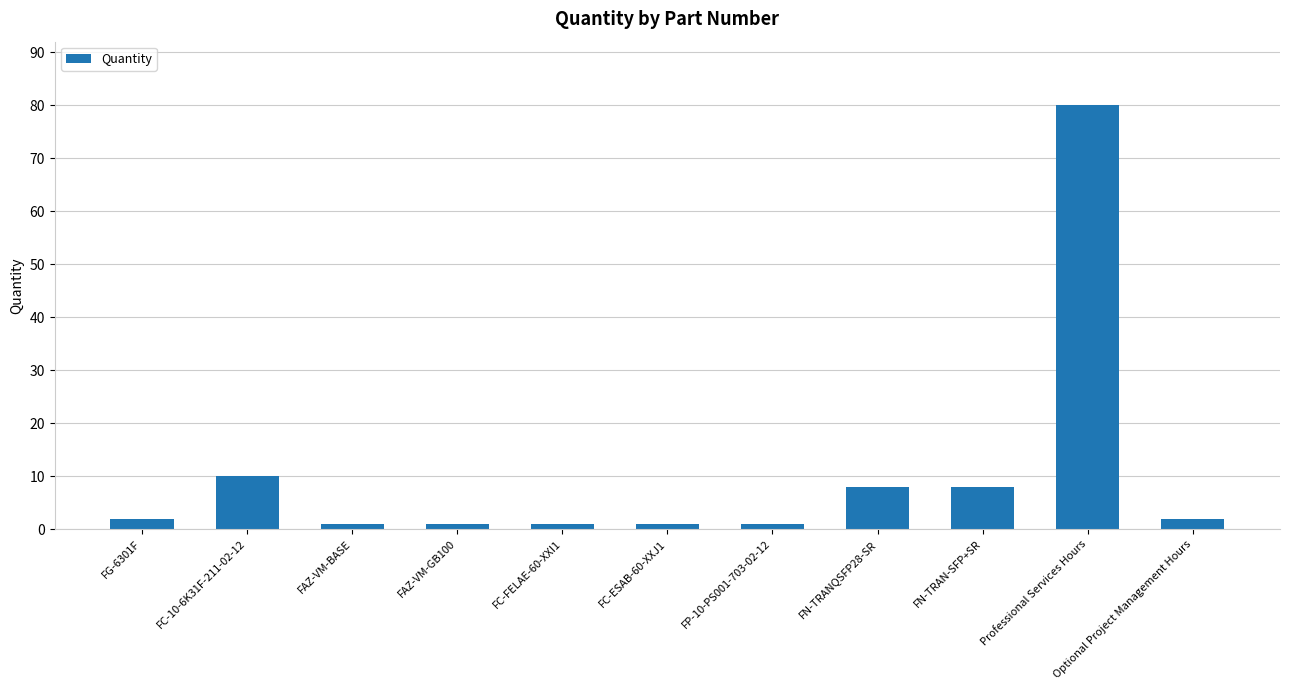

Is it true that the value at FN-TRANQSFP28-SR is 11?

False